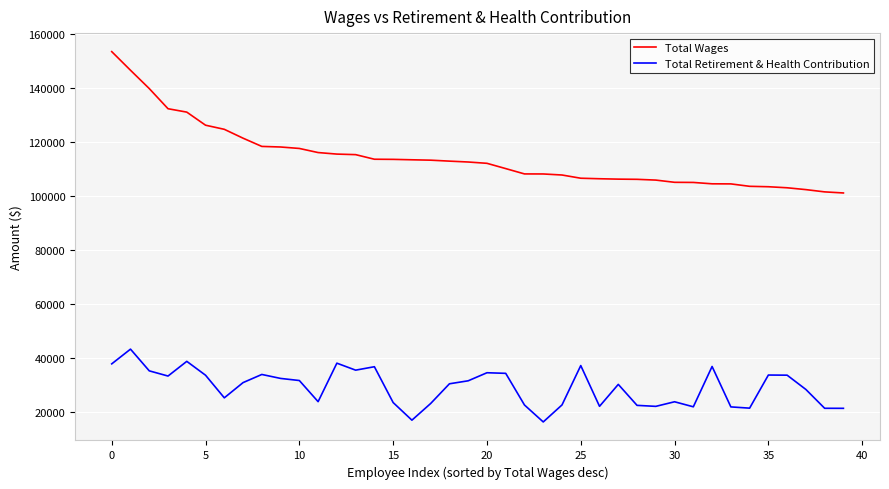

What is the minimum value for Total Retirement & Health Contribution?

16353